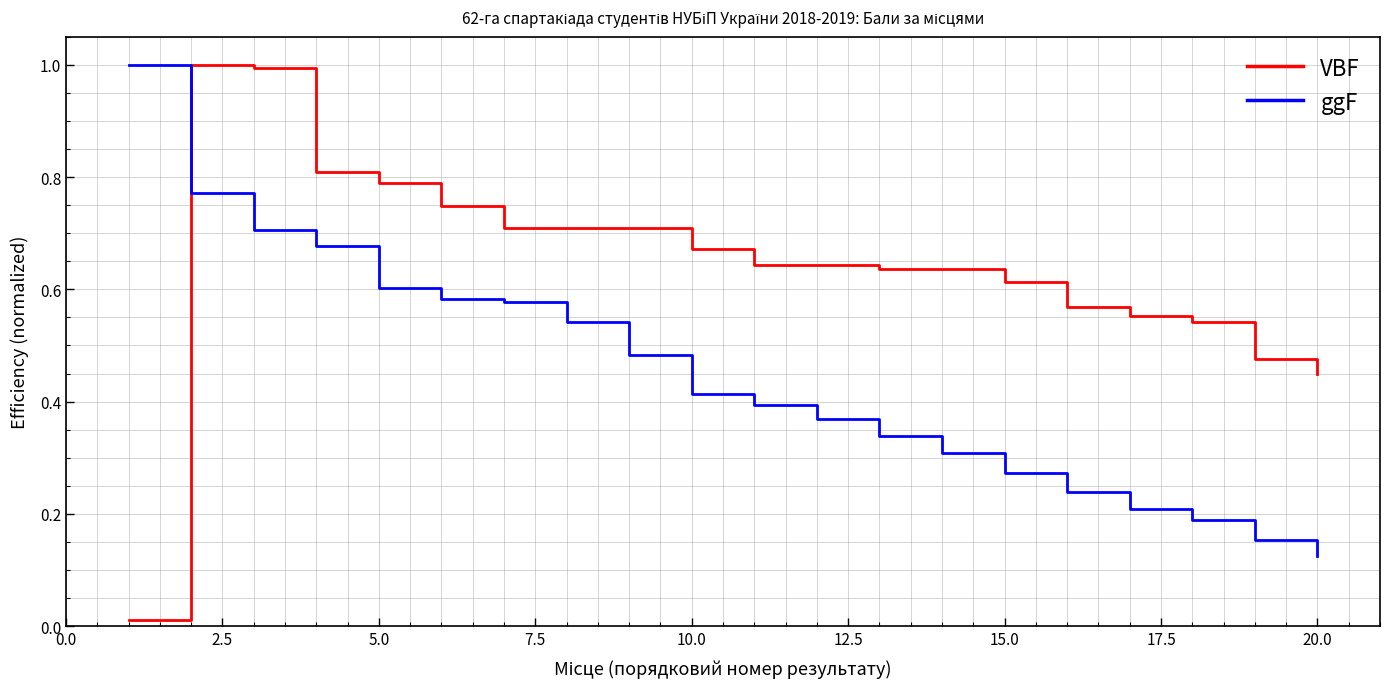

Which series has the largest range (max minus min)?

VBF